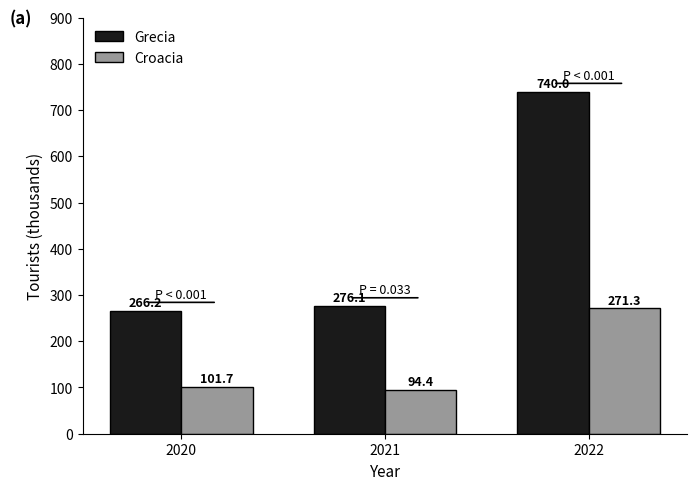

Is the value of Grecia at 2021 greater than the value of Croacia at 2021?

Yes